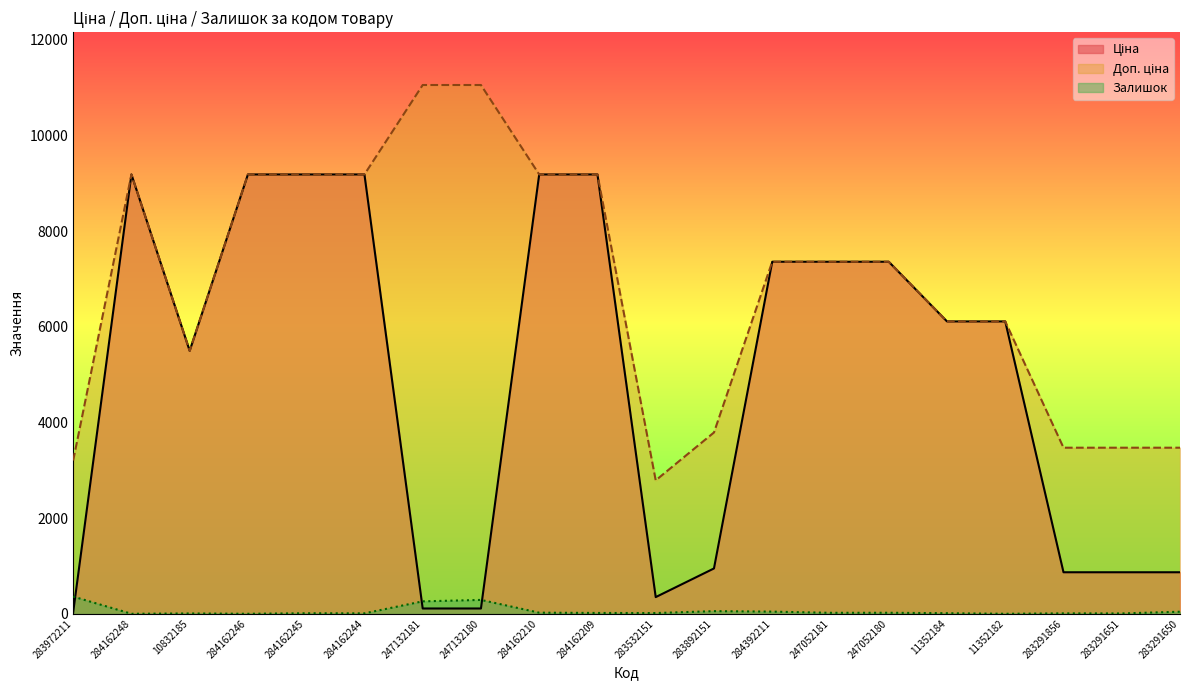

Does the chart display data point markers on the line(s)?

No